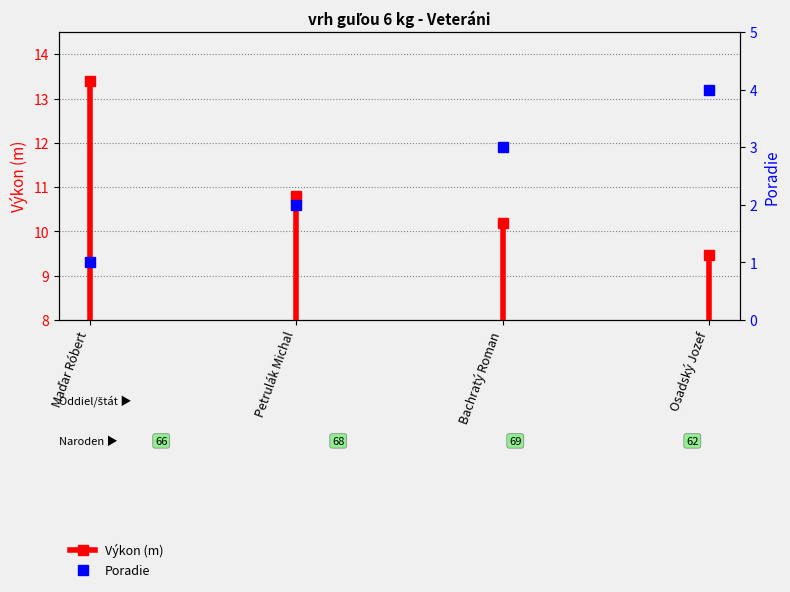

True or false: the data shows 11.1 at Maďar Róbert.

False